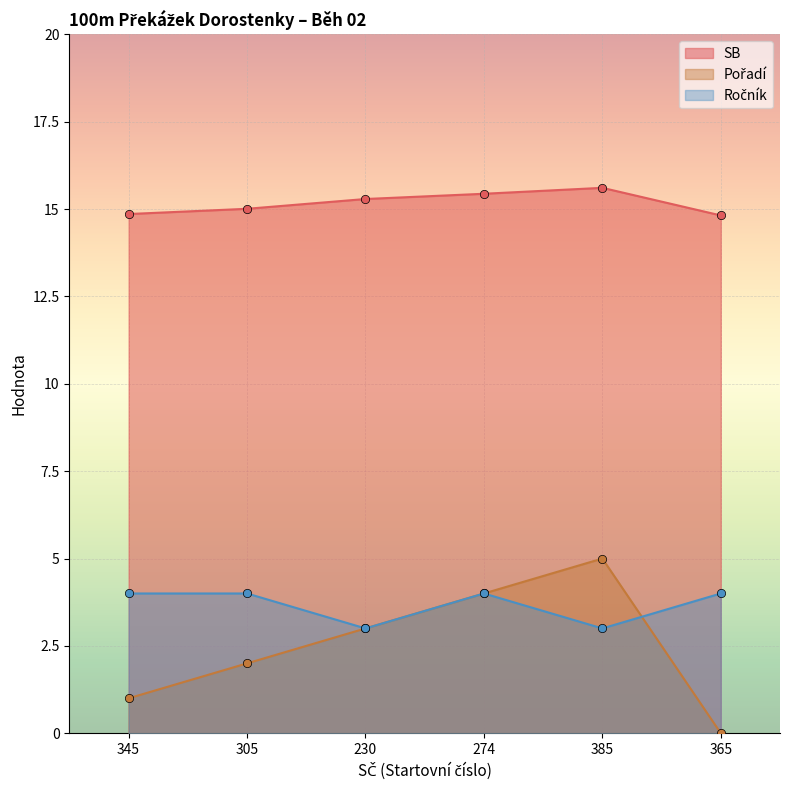

What are all the series names shown in the legend?

SB, Pořadí, Ročník